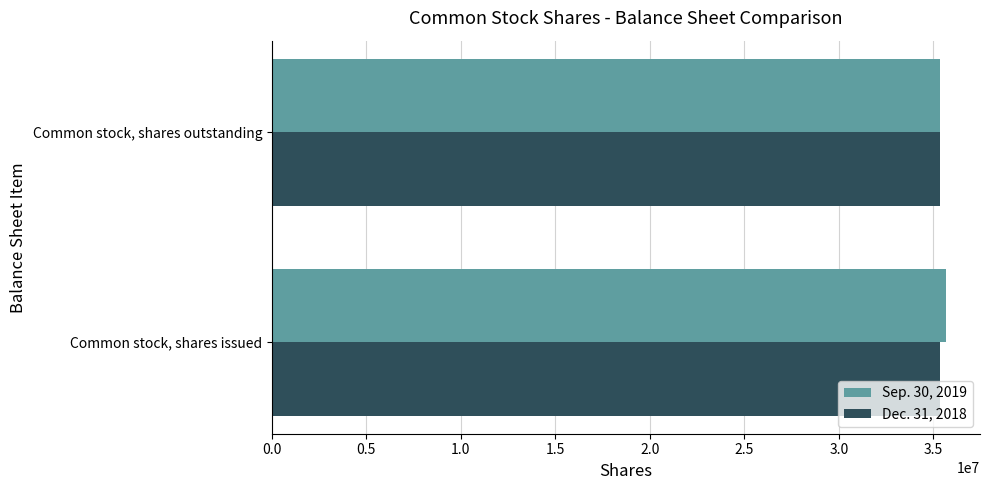

List the series in order of their peak value, highest first.

Sep. 30, 2019, Dec. 31, 2018